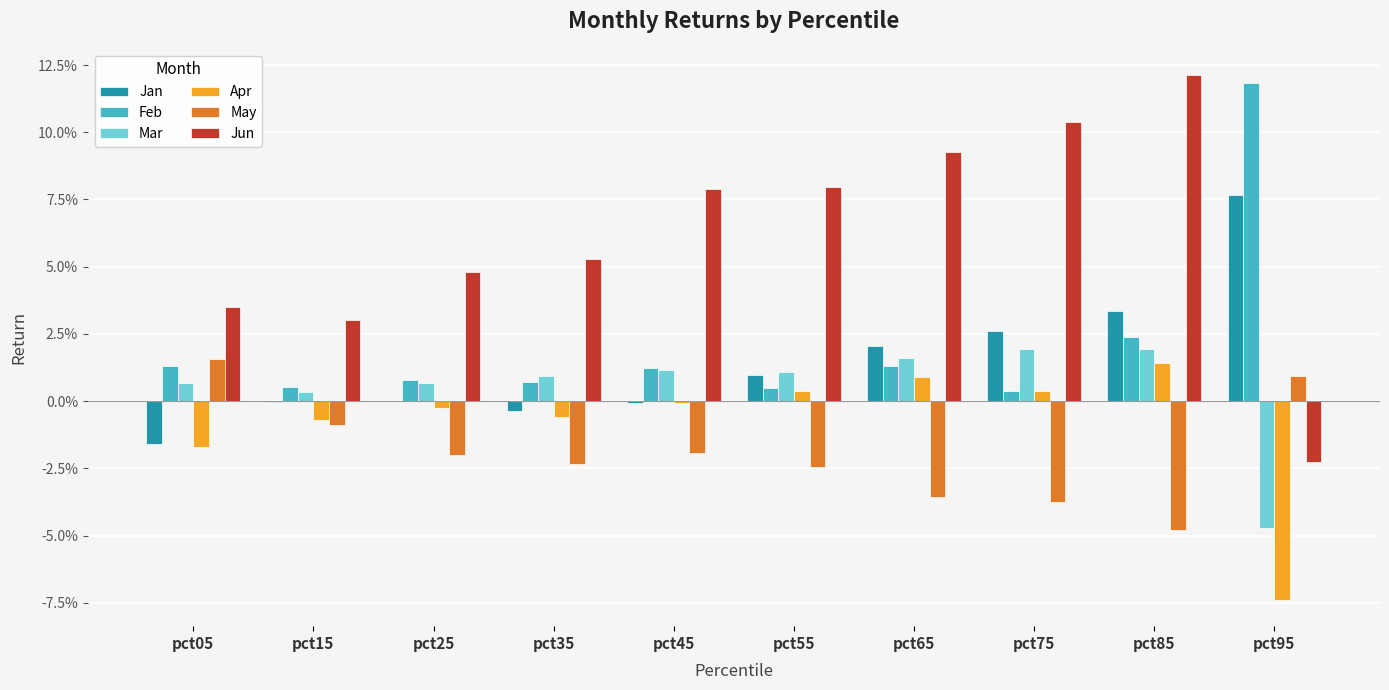

The Mar series shows -0.1 at pct95. True or false?

False